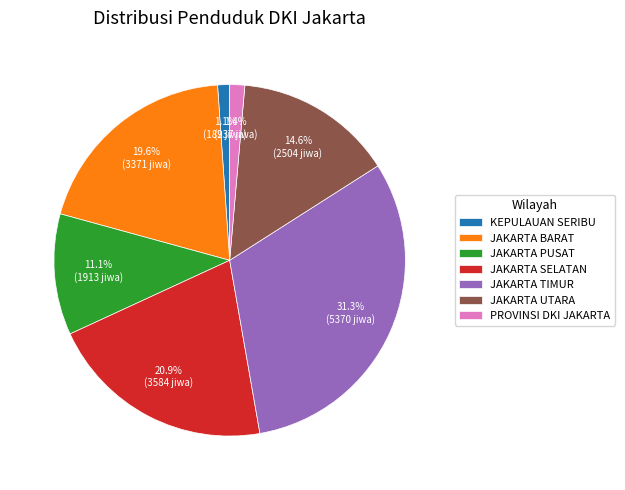

Is there any slice that represents more than half of the pie?

No